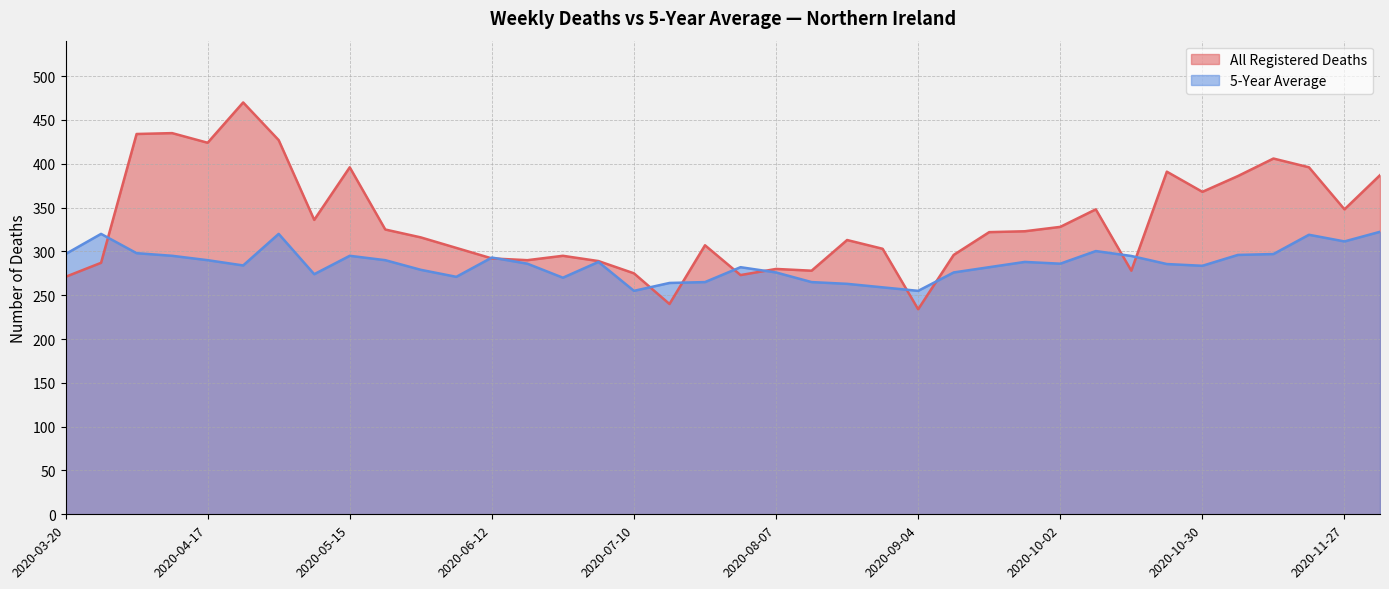

What is the greatest value displayed?

470.0